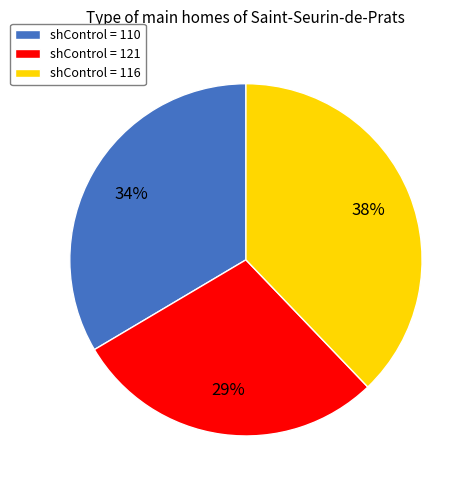

Combined, do shControl = 116 and shControl = 121 account for over 50%?

Yes